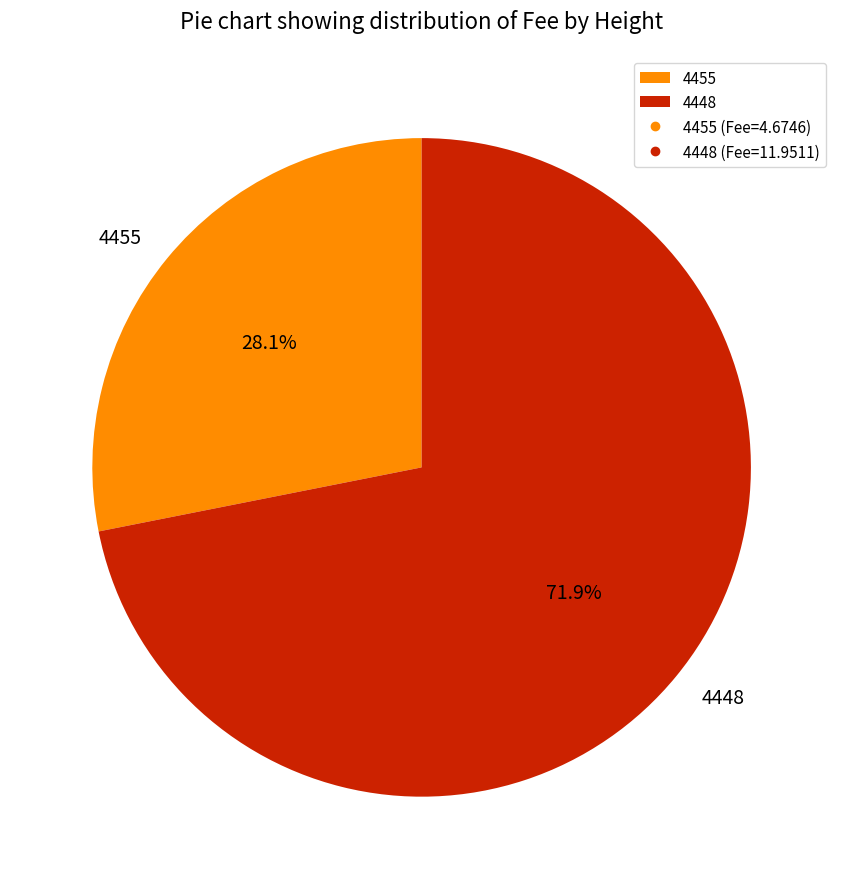

Combined, what portion of the pie is 4455 and 4448?

100.0%